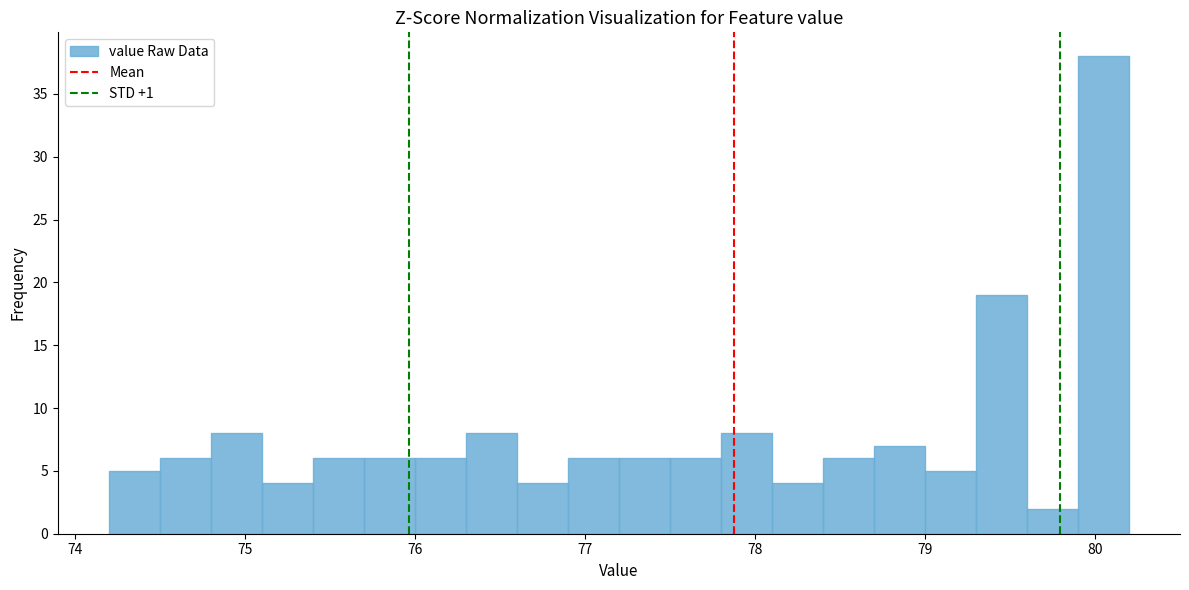

Read against the x-axis, roughly where is the centre of the tallest bar?

80.1